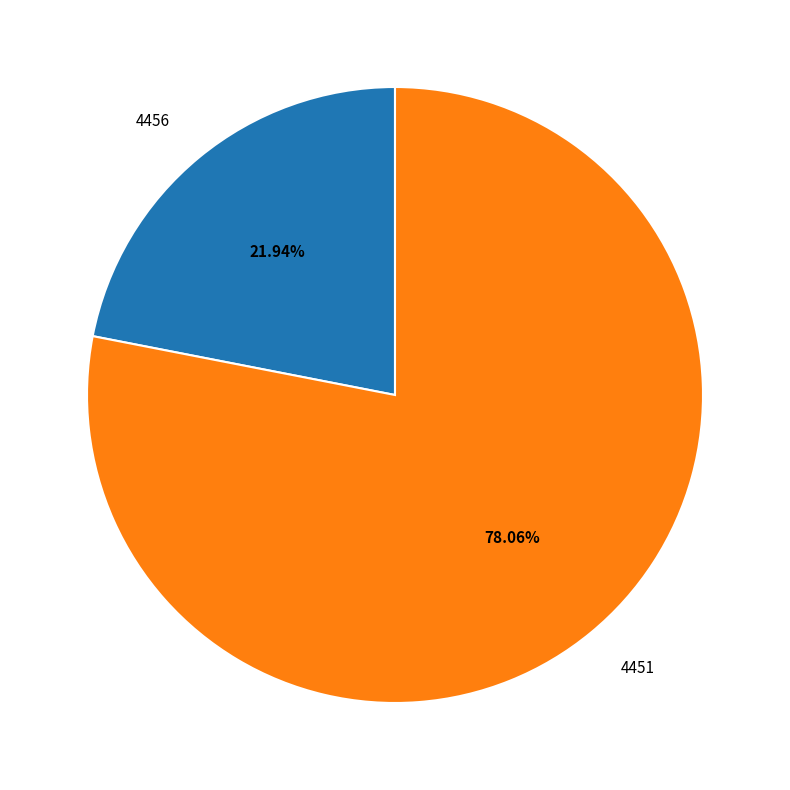

Which slice is the smallest?

4456